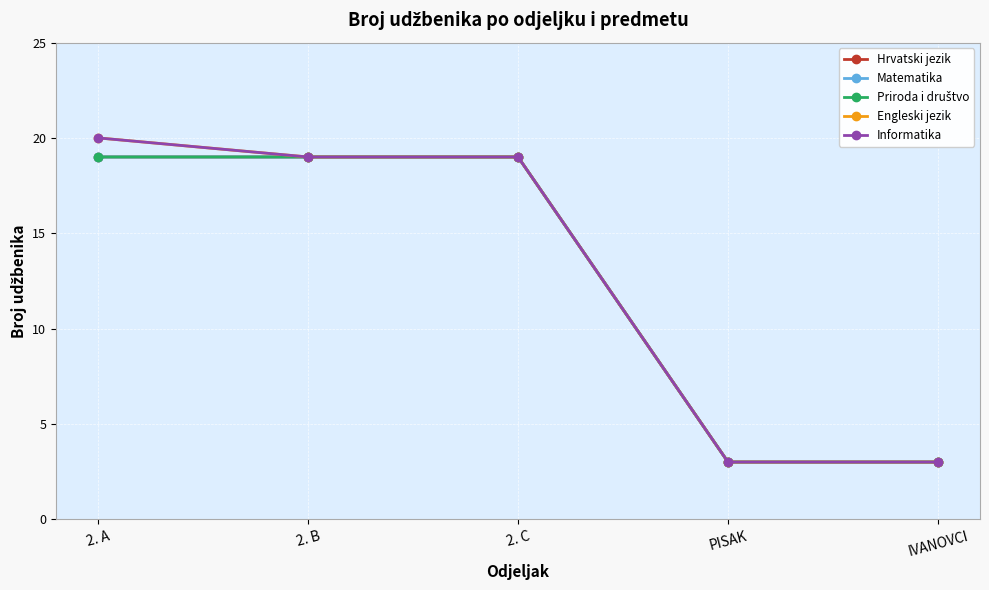

List the labels in order of Priroda i društvo value, largest first.

2. A, 2. B, 2. C, PISAK, IVANOVCI